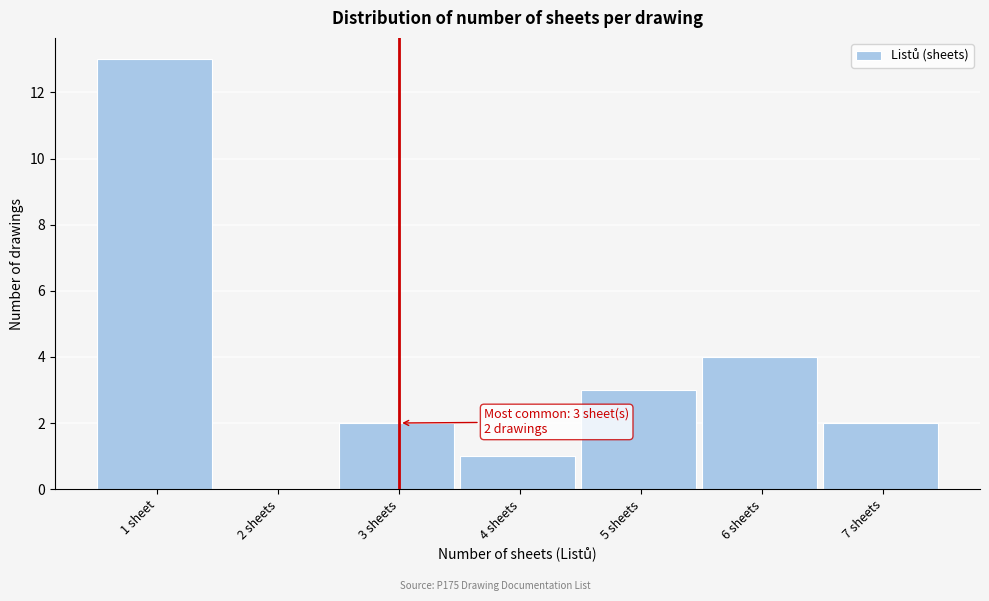

Reading left to right, list all the values displayed in this chart.

1 sheet=13	2 sheets=0	3 sheets=2	4 sheets=1	5 sheets=3	6 sheets=4	7 sheets=2